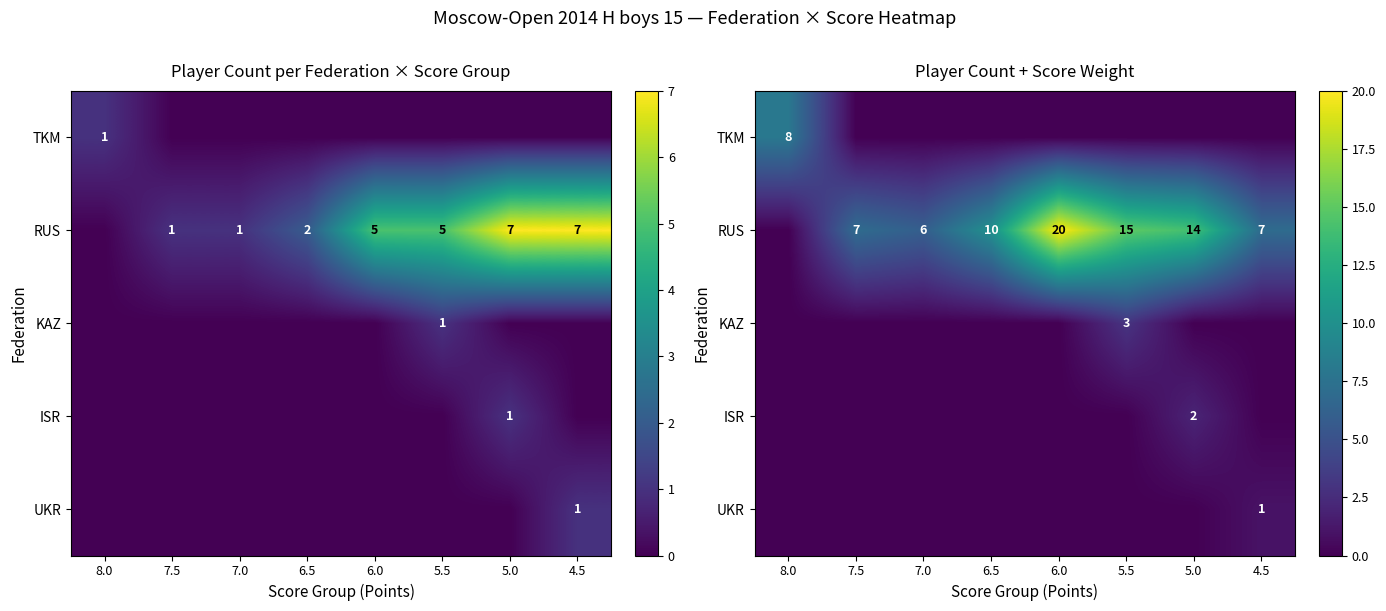

True or false: TKM has a value of 8 at 8.0.

True